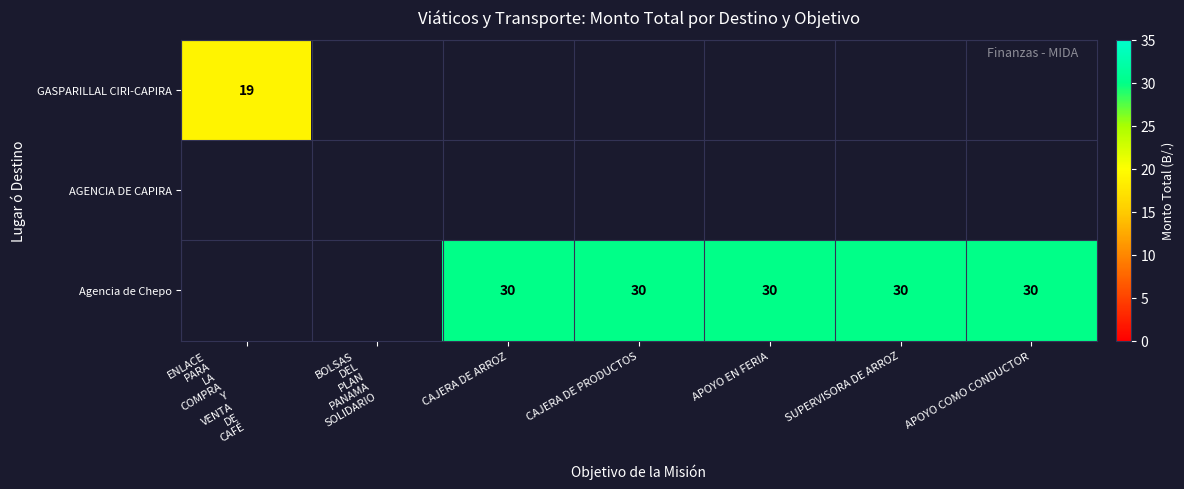

Rank the series by their average value, from lowest to highest.

GASPARILLAL CIRI-CAPIRA, AGENCIA DE CAPIRA, Agencia de Chepo